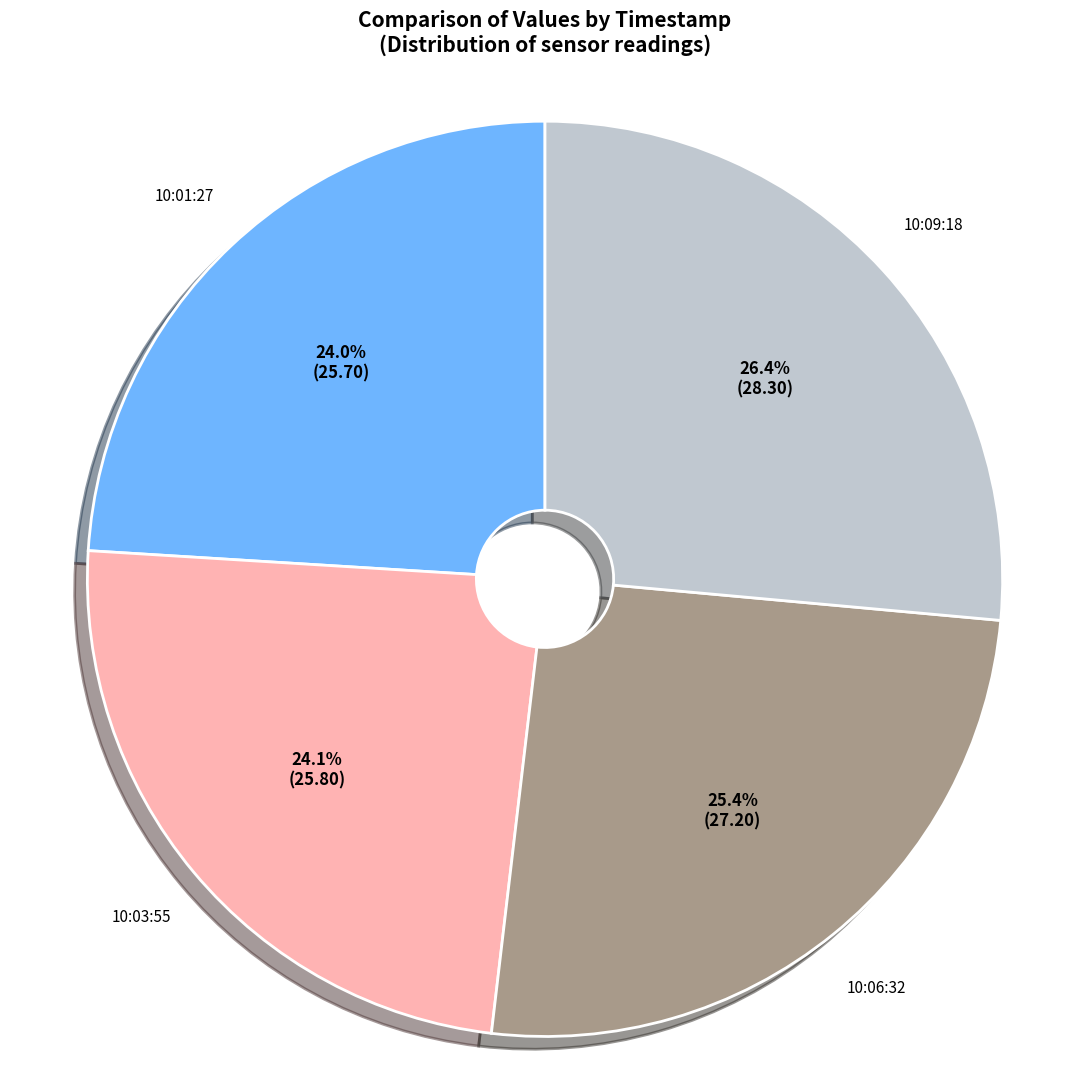

Does 10:01:27 represent more than half of the total?

No